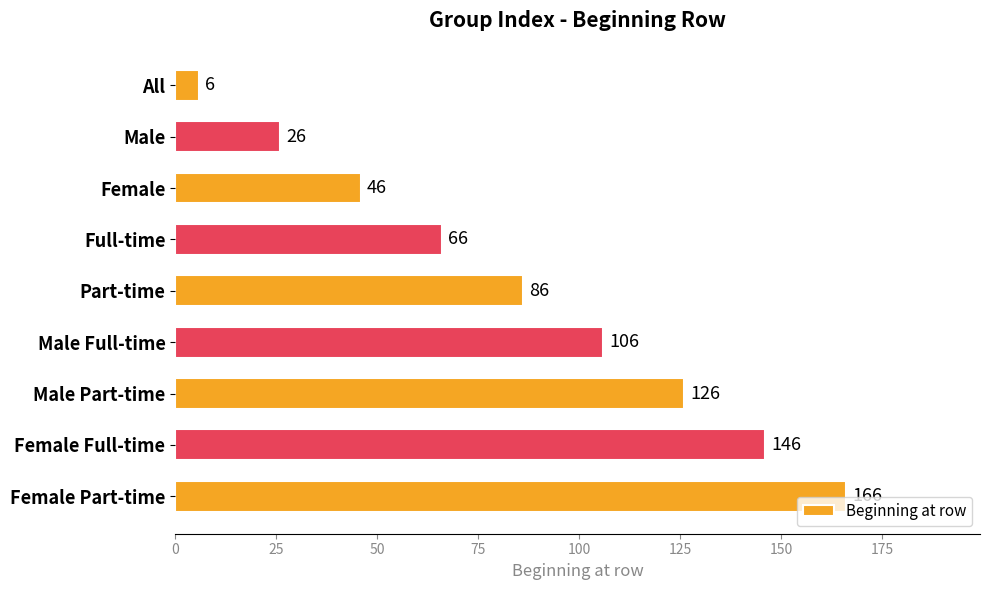

Count the values in the range 46 to 126.

5